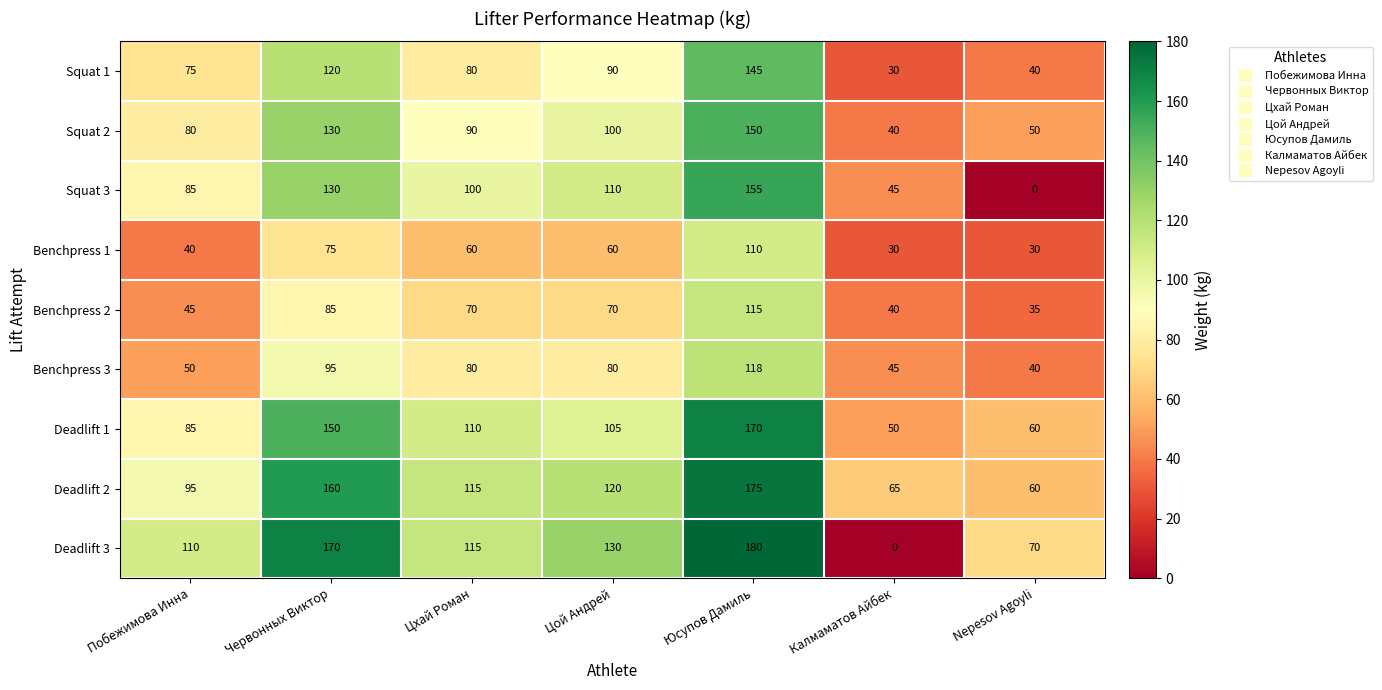

Is it true that Deadlift 3 equals 110 at Побежимова Инна?

True